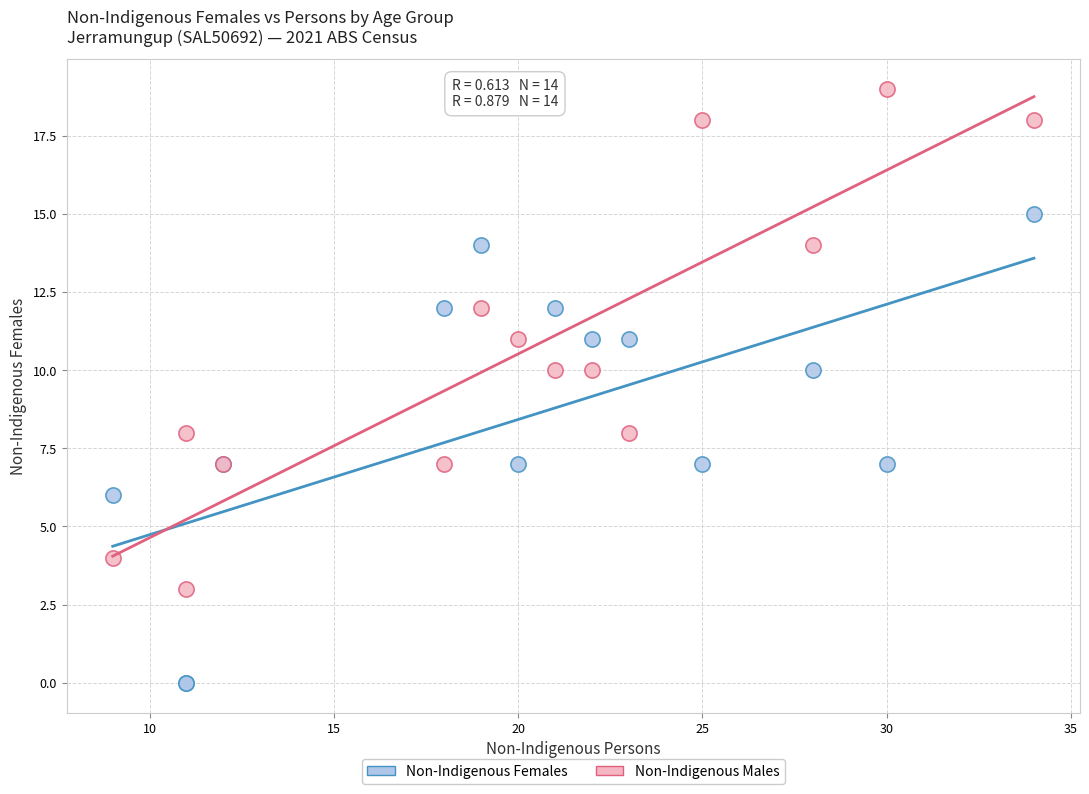

Which series contains the highest Y value?

Non-Indigenous Males